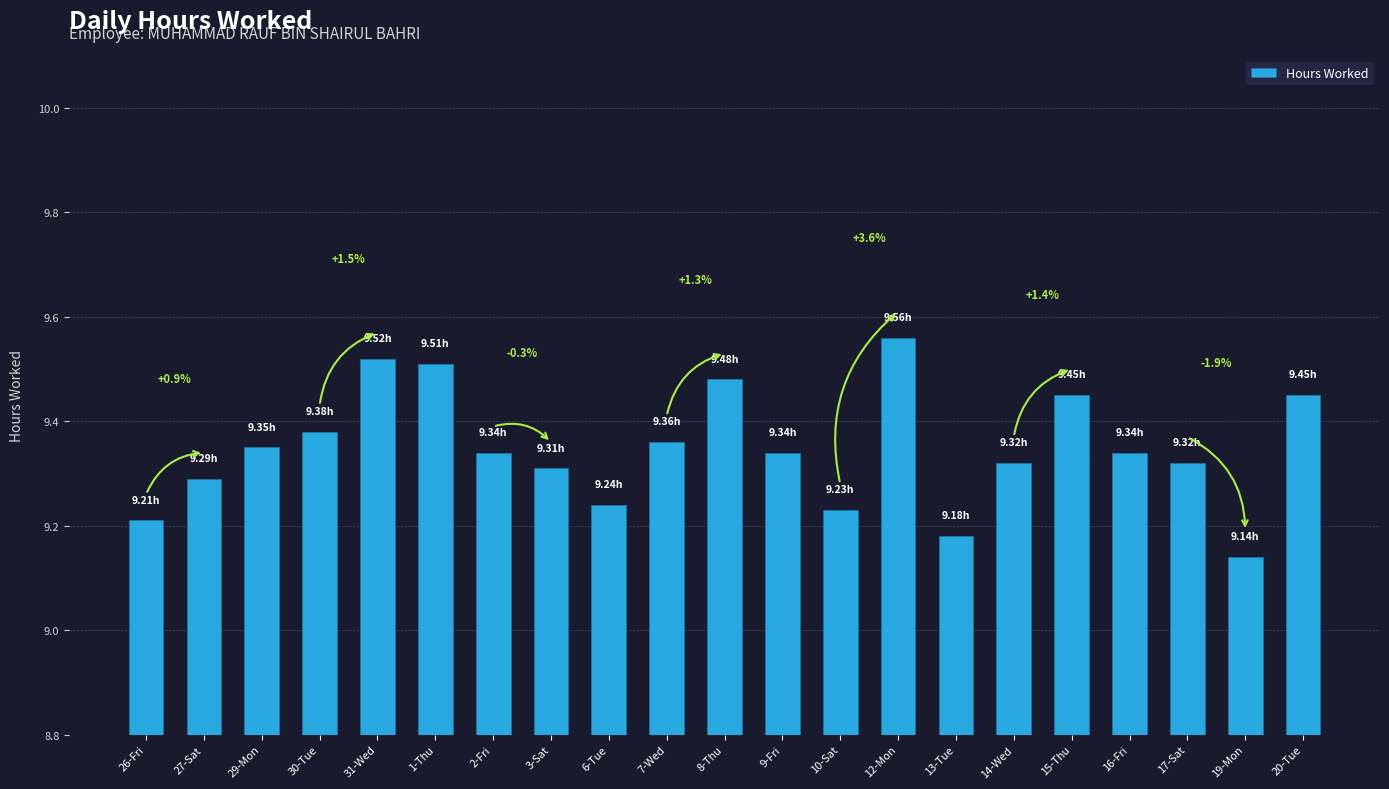

Approximately how many times larger is the value at 9-Fri compared to 30-Tue?

1.0